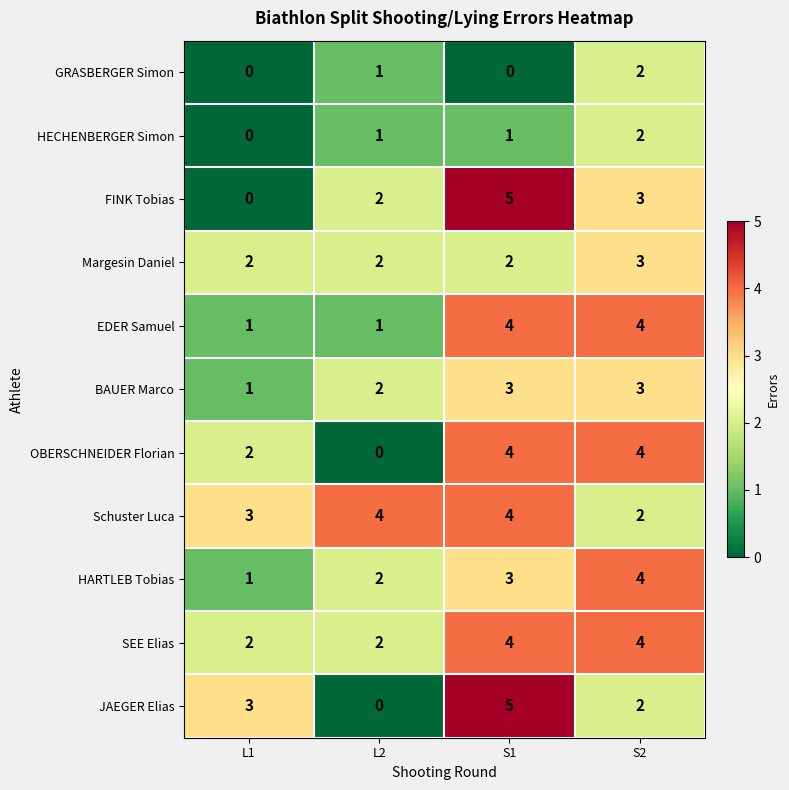

Is it true that Schuster Luca equals 4 at S1?

True